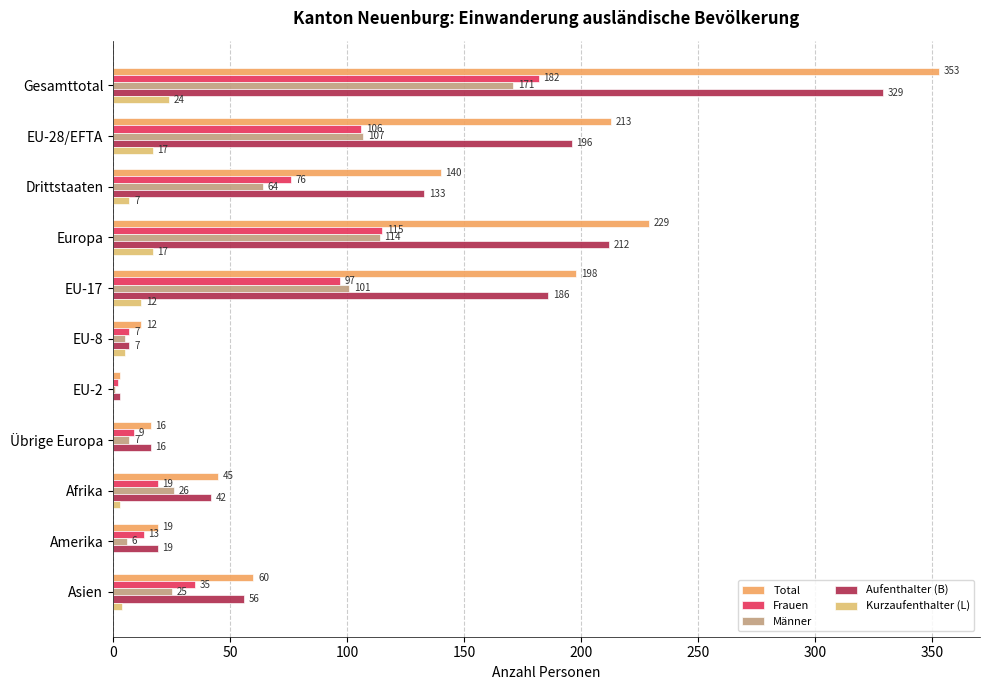

What is the value of the Aufenthalter (B) bar at the 8th from the left?

16